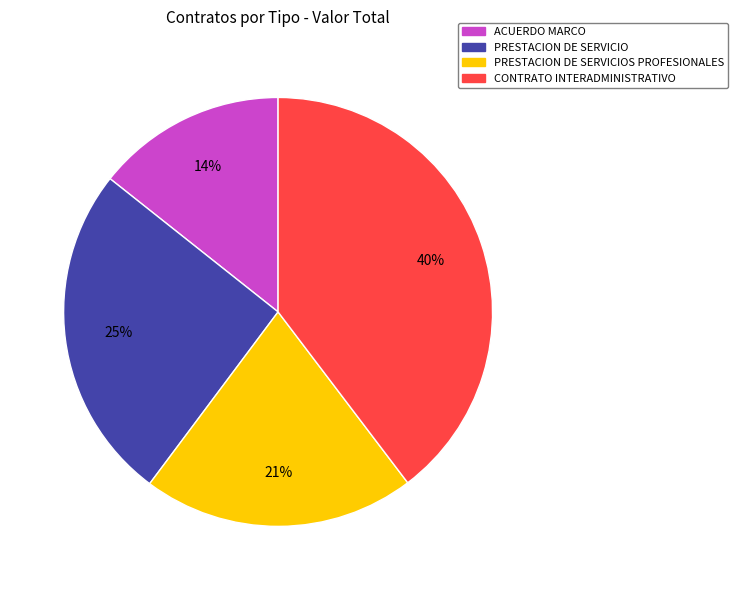

Does any single category account for the majority?

No